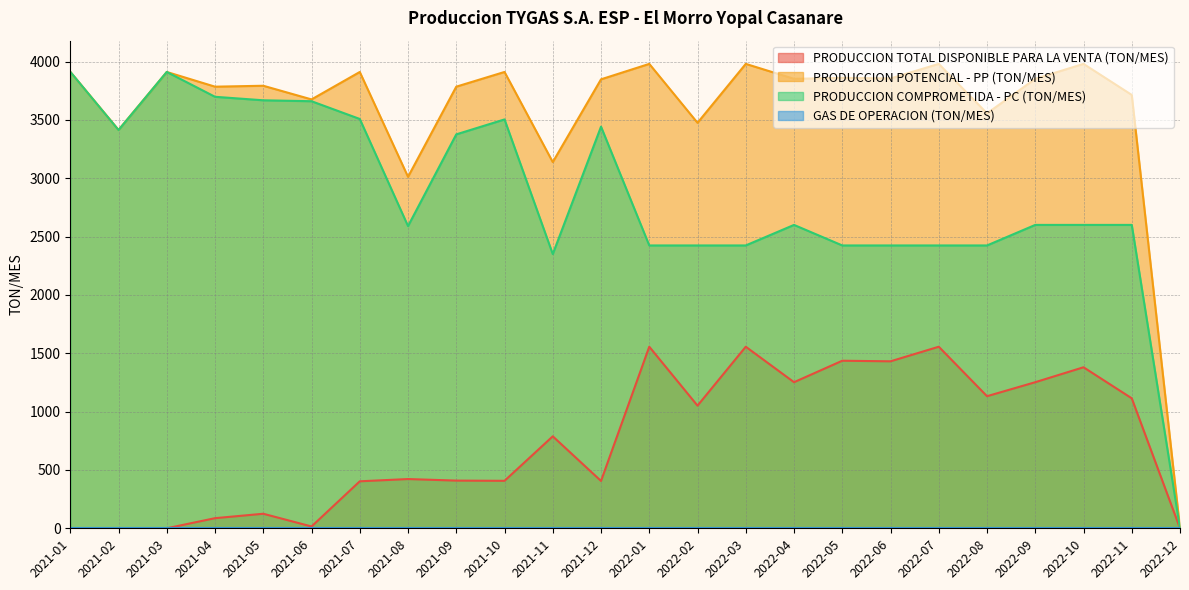

How many data points in PRODUCCION POTENCIAL - PP (TON/MES) are less than 3852?

12